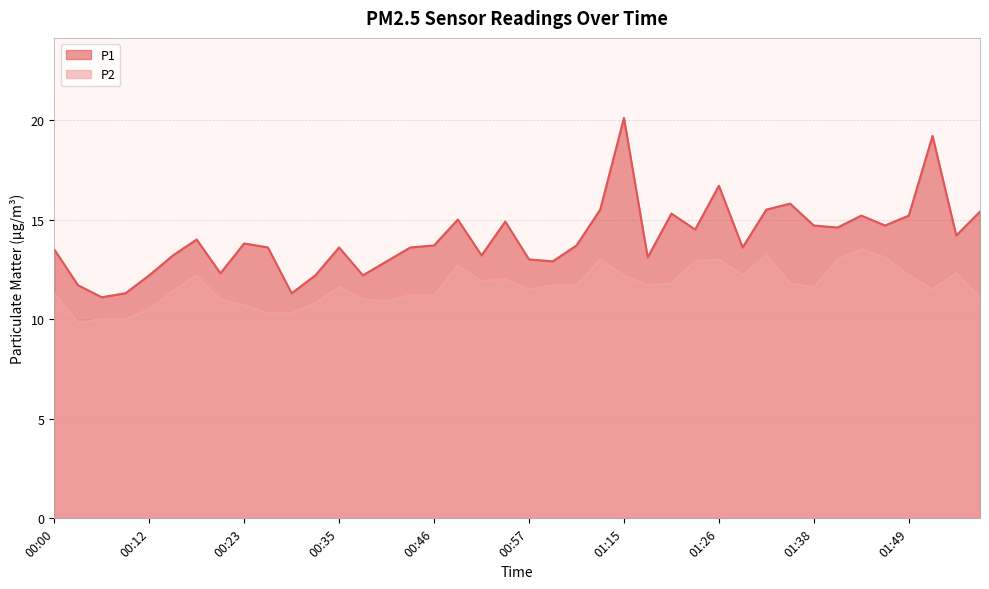

Which series changed the most between 00:32 and 00:46?

P1